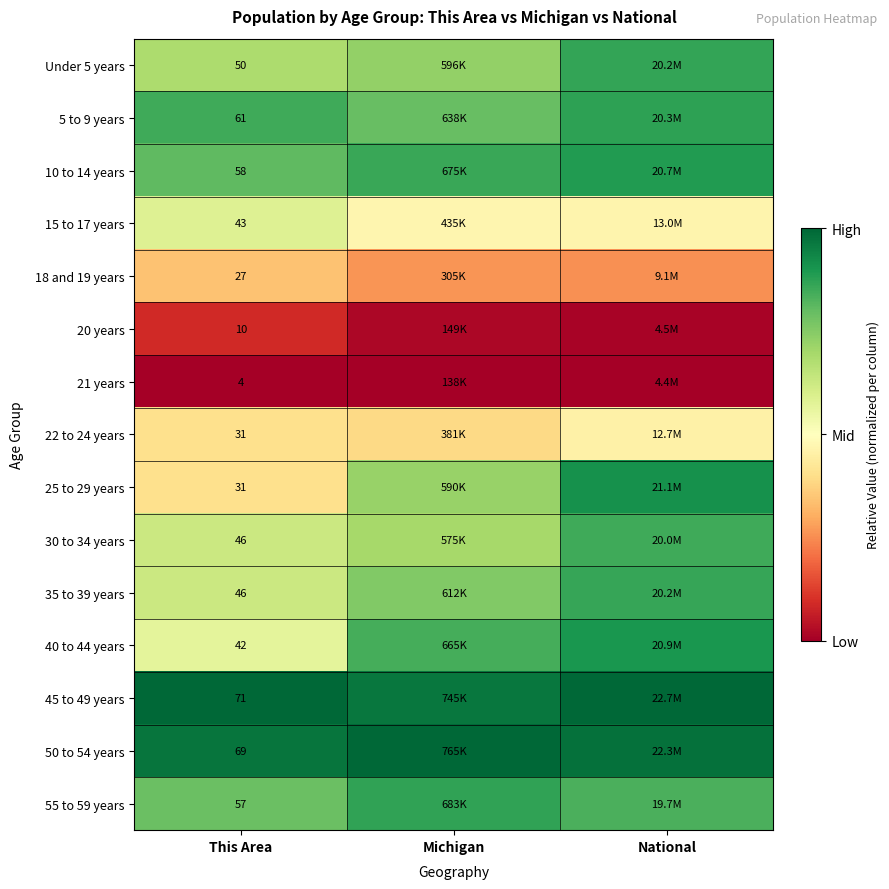

At This Area, list the series in order from smallest to largest.

21 years, 20 years, 18 and 19 years, 22 to 24 years, 25 to 29 years, 40 to 44 years, 15 to 17 years, 30 to 34 years, 35 to 39 years, Under 5 years, 55 to 59 years, 10 to 14 years, 5 to 9 years, 50 to 54 years, 45 to 49 years